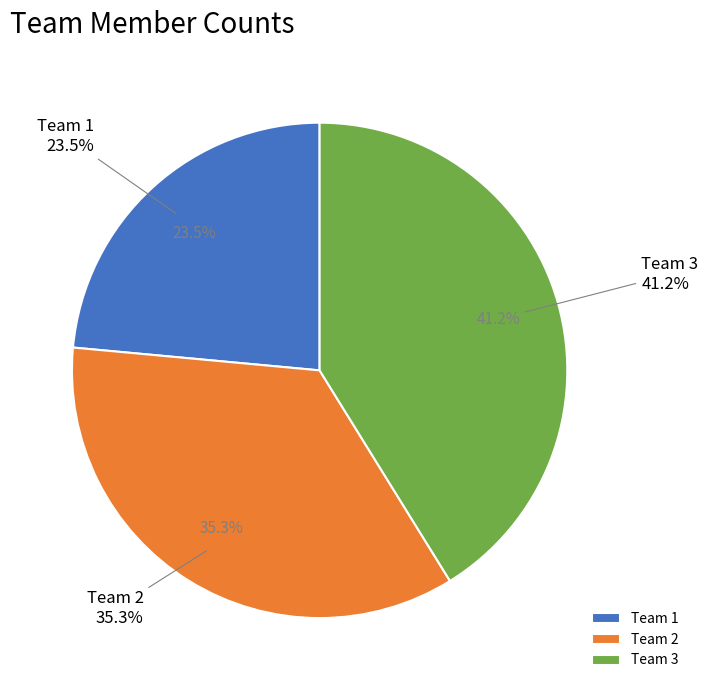

Does any single category account for the majority?

No